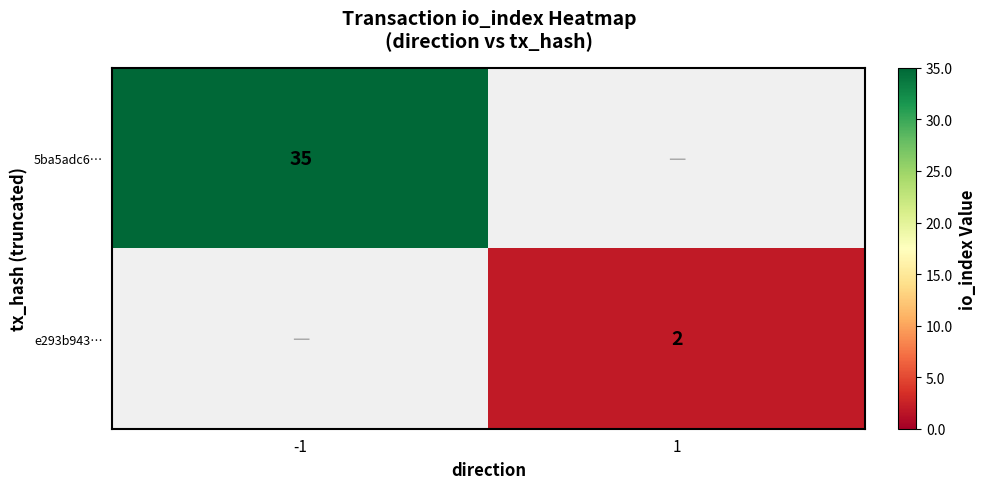

What is the difference between the highest and lowest values at -1?

35